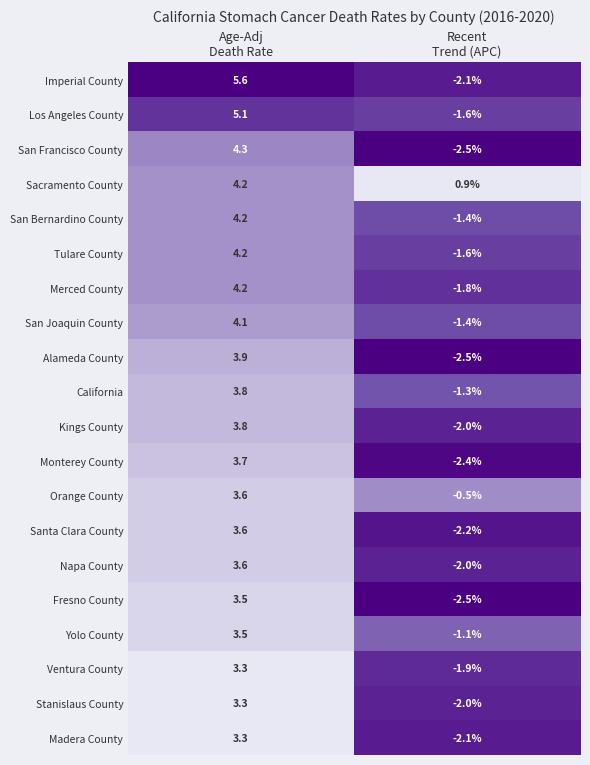

What is the maximum value for Merced County?

4.2